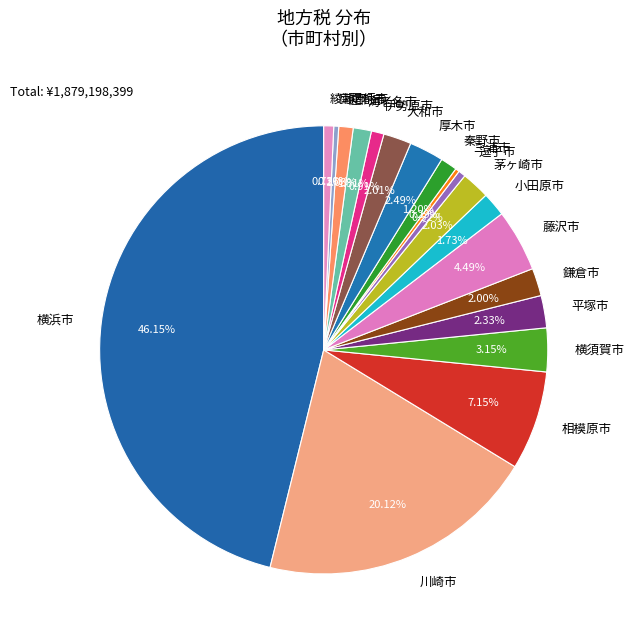

What is the largest slice in the pie chart?

横浜市